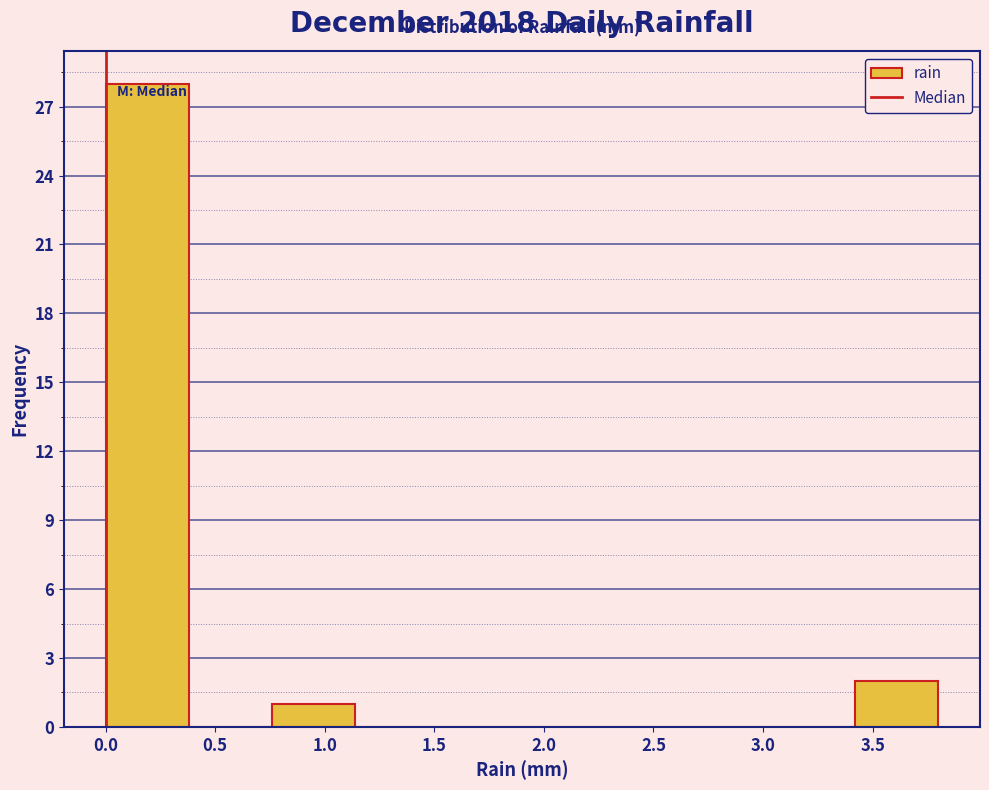

Over which range of the x-axis is the bar tallest?

0.00 to 0.38